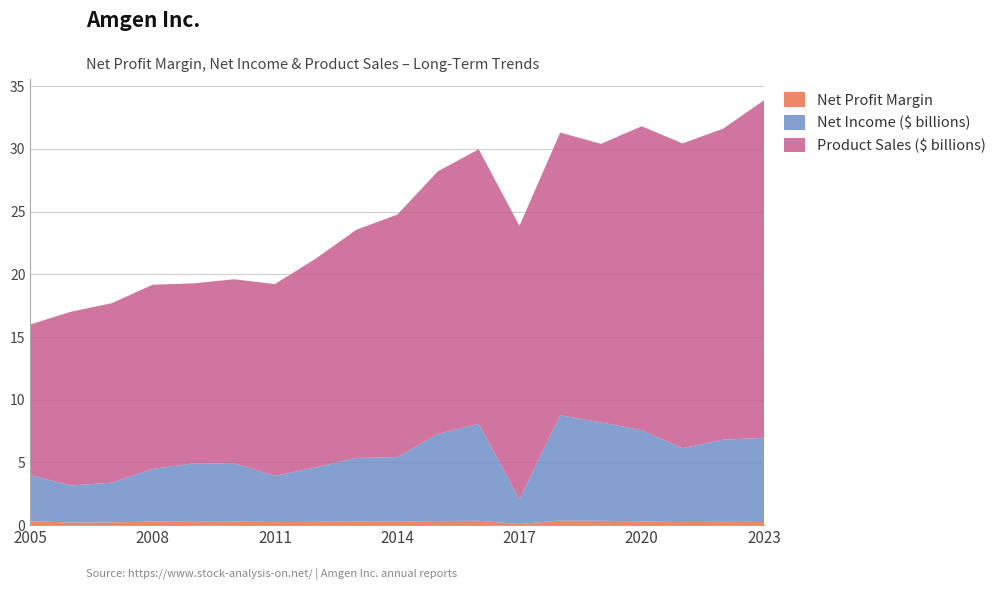

Reading left to right, extract all data points from this chart.

Net Profit Margin: 0.3	0.2	0.2	0.3	0.3	0.3	0.2	0.3	0.3	0.3	0.3	0.4	0.1	0.4	0.4	0.3	0.2	0.3	0.2
Net Income ($M): 3674.0	2950.0	3166.0	4196.0	4605.0	4627.0	3683.0	4345.0	5081.0	5158.0	6939.0	7722.0	1979.0	8394.0	7842.0	7264.0	5893.0	6552.0	6717.0
Product Sales ($M): 12022.0	13858.0	14311.0	14687.0	14351.0	14660.0	15295.0	16639.0	18192.0	19327.0	20944.0	21892.0	21795.0	22533.0	22204.0	24240.0	24297.0	24801.0	26910.0